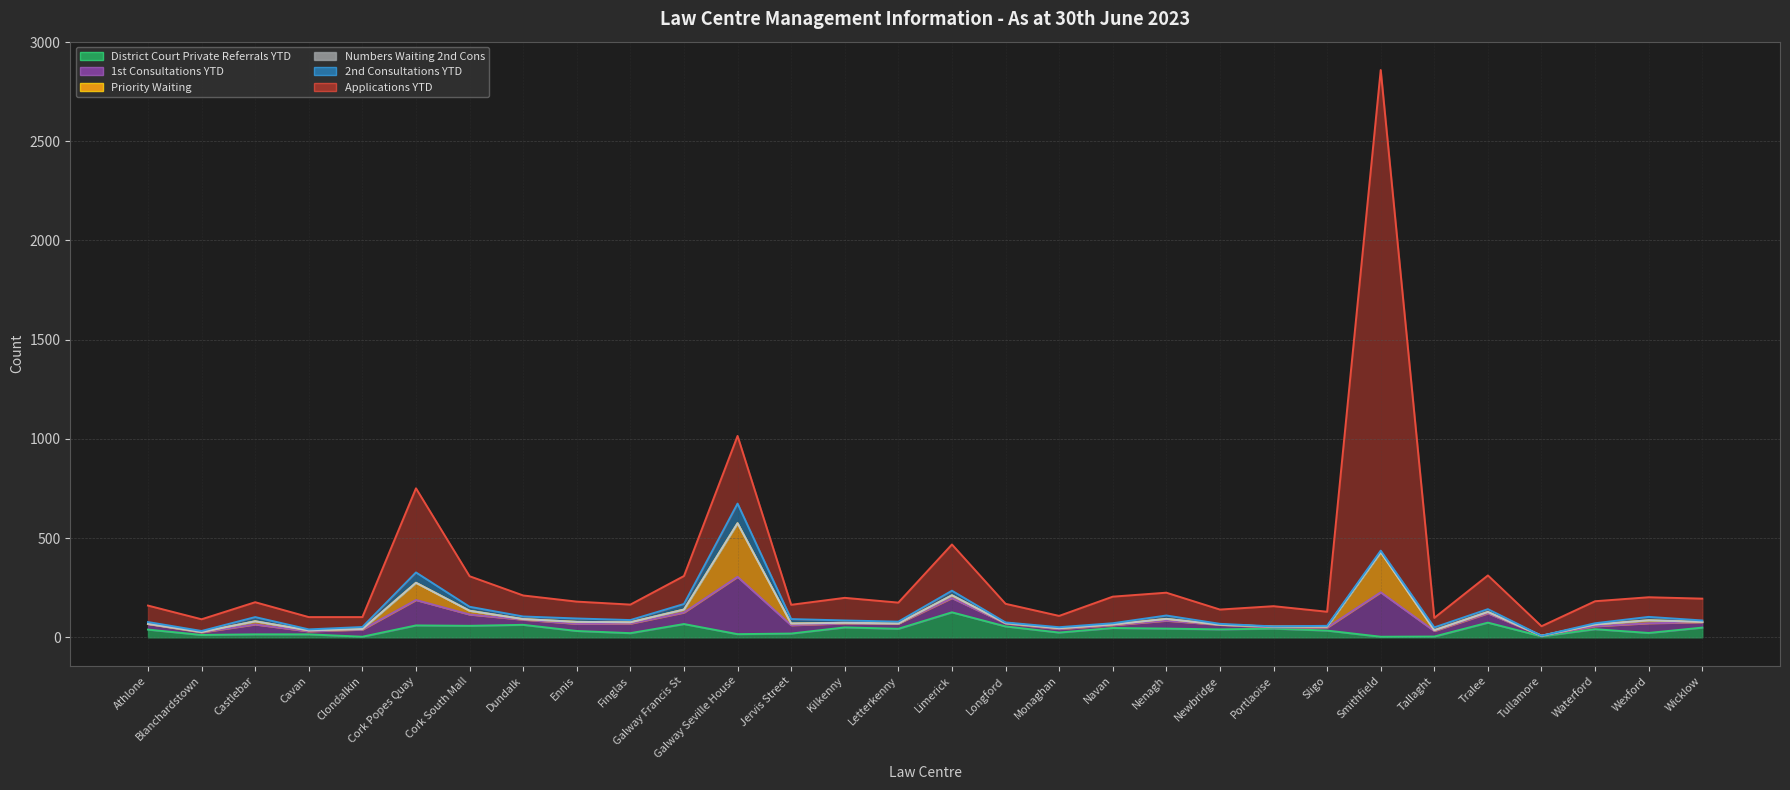

Reading left to right, list all the values displayed in this chart.

District Court Private Referrals YTD: Athlone=39	Blanchardstown=12	Castlebar=15	Cavan=15	Clondalkin=3	Cork Popes Quay=60	Cork South Mall=58	Dundalk=63	Ennis=32	Finglas=21	Galway Francis St=67	Galway Seville House=16	Jervis Street=19	Kilkenny=50	Letterkenny=43	Limerick=126	Longford=55	Monaghan=24	Navan=47	Nenagh=44	Newbridge=40	Portlaoise=44	Sligo=34	Smithfield=3	Tallaght=4	Tralee=74	Tullamore=5	Waterford=41	Wexford=22	Wicklow=49
1st Consultations YTD: Athlone=28	Blanchardstown=13	Castlebar=50	Cavan=15	Clondalkin=36	Cork Popes Quay=128	Cork South Mall=57	Dundalk=26	Ennis=36	Finglas=48	Galway Francis St=58	Galway Seville House=289	Jervis Street=42	Kilkenny=20	Letterkenny=26	Limerick=72	Longford=15	Monaghan=18	Navan=14	Nenagh=40	Newbridge=23	Portlaoise=6	Sligo=15	Smithfield=224	Tallaght=28	Tralee=47	Tullamore=3	Waterford=15	Wexford=49	Wicklow=27
Priority Waiting: Athlone=1	Blanchardstown=2	Castlebar=16	Cavan=5	Clondalkin=3	Cork Popes Quay=87	Cork South Mall=19	Dundalk=3	Ennis=10	Finglas=7	Galway Francis St=15	Galway Seville House=270	Jervis Street=9	Kilkenny=3	Letterkenny=1	Limerick=14	Longford=2	Monaghan=4	Navan=4	Nenagh=9	Newbridge=1	Portlaoise=4	Sligo=5	Smithfield=202	Tallaght=4	Tralee=7	Tullamore=0	Waterford=9	Wexford=15	Wicklow=2
Numbers Waiting 2nd Cons: Athlone=0	Blanchardstown=0	Castlebar=0	Cavan=0	Clondalkin=0	Cork Popes Quay=0	Cork South Mall=0	Dundalk=0	Ennis=0	Finglas=0	Galway Francis St=0	Galway Seville House=0	Jervis Street=0	Kilkenny=0	Letterkenny=0	Limerick=0	Longford=0	Monaghan=0	Navan=0	Nenagh=0	Newbridge=0	Portlaoise=0	Sligo=0	Smithfield=0	Tallaght=0	Tralee=0	Tullamore=0	Waterford=0	Wexford=0	Wicklow=0
2nd Consultations YTD: Athlone=9	Blanchardstown=5	Castlebar=21	Cavan=5	Clondalkin=10	Cork Popes Quay=52	Cork South Mall=20	Dundalk=13	Ennis=17	Finglas=11	Galway Francis St=28	Galway Seville House=99	Jervis Street=22	Kilkenny=12	Letterkenny=9	Limerick=23	Longford=3	Monaghan=5	Navan=6	Nenagh=17	Newbridge=4	Portlaoise=1	Sligo=4	Smithfield=8	Tallaght=14	Tralee=14	Tullamore=0	Waterford=6	Wexford=17	Wicklow=7
Applications YTD: Athlone=83	Blanchardstown=59	Castlebar=75	Cavan=62	Clondalkin=50	Cork Popes Quay=424	Cork South Mall=154	Dundalk=106	Ennis=85	Finglas=78	Galway Francis St=141	Galway Seville House=341	Jervis Street=72	Kilkenny=114	Letterkenny=96	Limerick=233	Longford=94	Monaghan=57	Navan=134	Nenagh=115	Newbridge=72	Portlaoise=102	Sligo=71	Smithfield=2422	Tallaght=48	Tralee=170	Tullamore=48	Waterford=111	Wexford=99	Wicklow=110